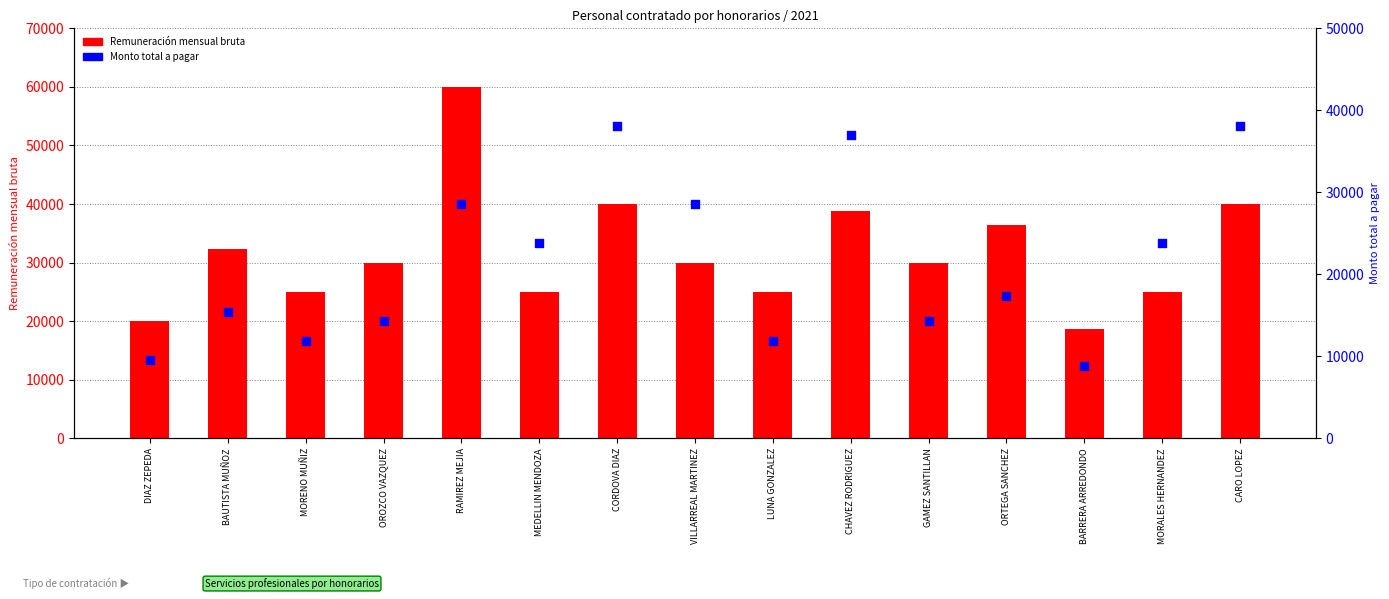

Which series contains the lowest Y value?

Monto total a pagar